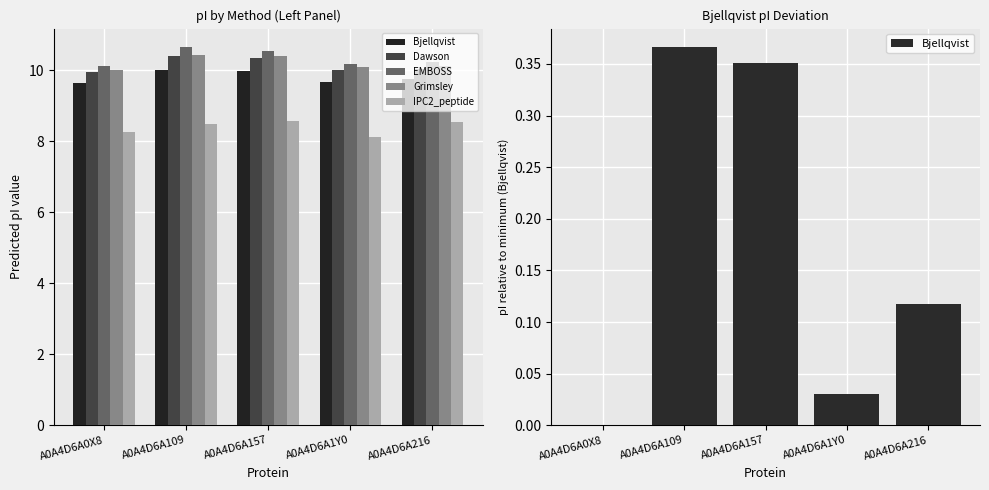

Reading right to left, list all the values displayed in this chart.

Bjellqvist: A0A4D6A216=0.1	A0A4D6A1Y0=0.0	A0A4D6A157=0.4	A0A4D6A109=0.4	A0A4D6A0X8=0.0
Dawson: A0A4D6A216=10.0	A0A4D6A1Y0=10.0	A0A4D6A157=10.3	A0A4D6A109=10.4	A0A4D6A0X8=9.9
EMBOSS: A0A4D6A216=10.2	A0A4D6A1Y0=10.2	A0A4D6A157=10.5	A0A4D6A109=10.6	A0A4D6A0X8=10.1
Grimsley: A0A4D6A216=10.1	A0A4D6A1Y0=10.1	A0A4D6A157=10.4	A0A4D6A109=10.4	A0A4D6A0X8=10.0
IPC2_peptide: A0A4D6A216=8.6	A0A4D6A1Y0=8.1	A0A4D6A157=8.6	A0A4D6A109=8.5	A0A4D6A0X8=8.3